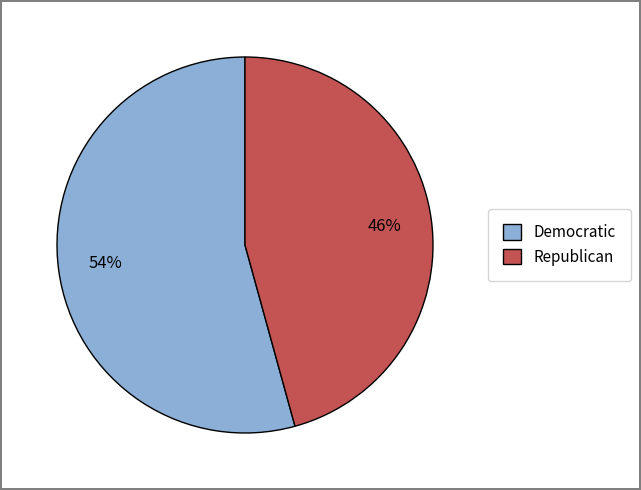

How many slices are in this pie chart?

2